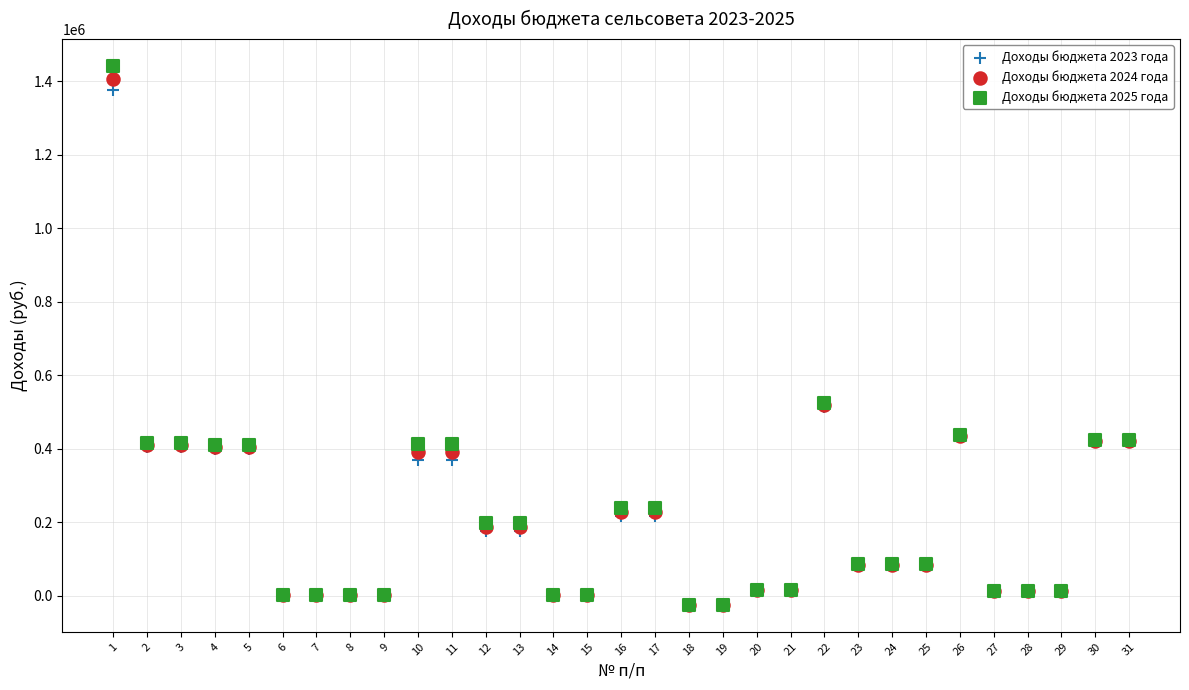

Which series has the widest spread of Y values?

Доходы бюджета 2025 года